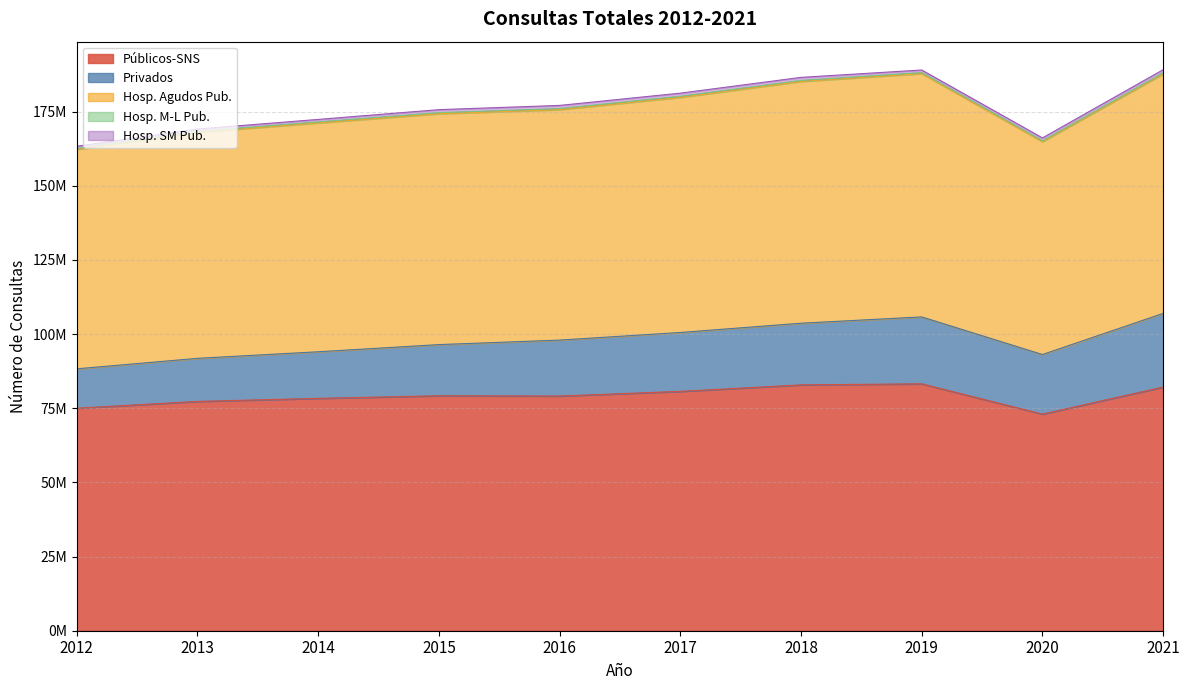

At which category is the sum across all series the highest?

2021